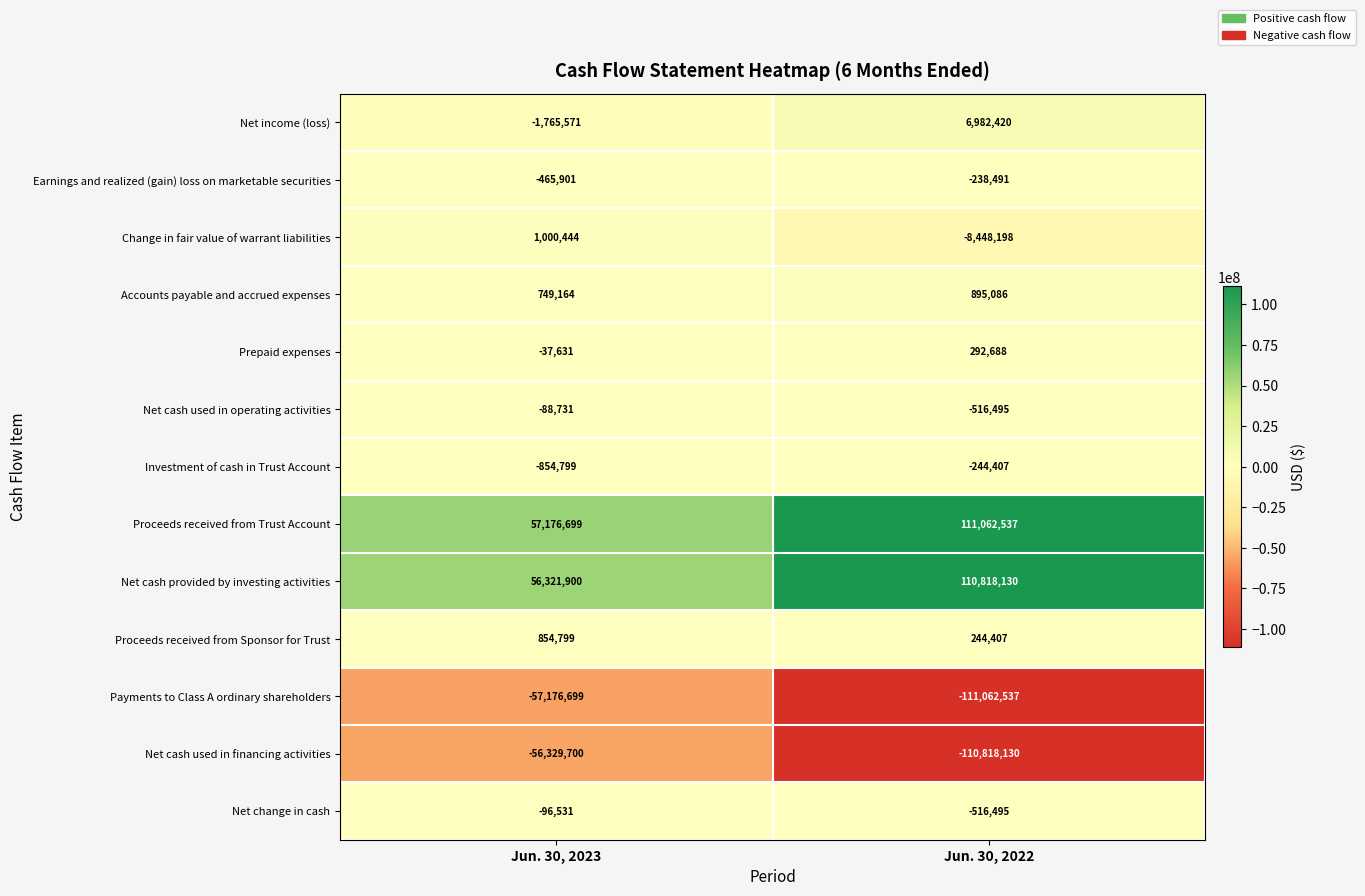

What is the smallest value displayed?

-111062537